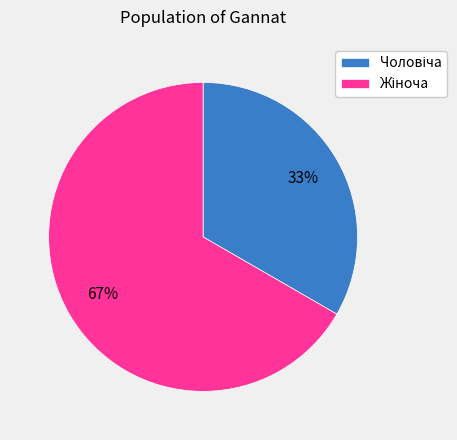

To the nearest percent, what is the average slice percentage?

50%